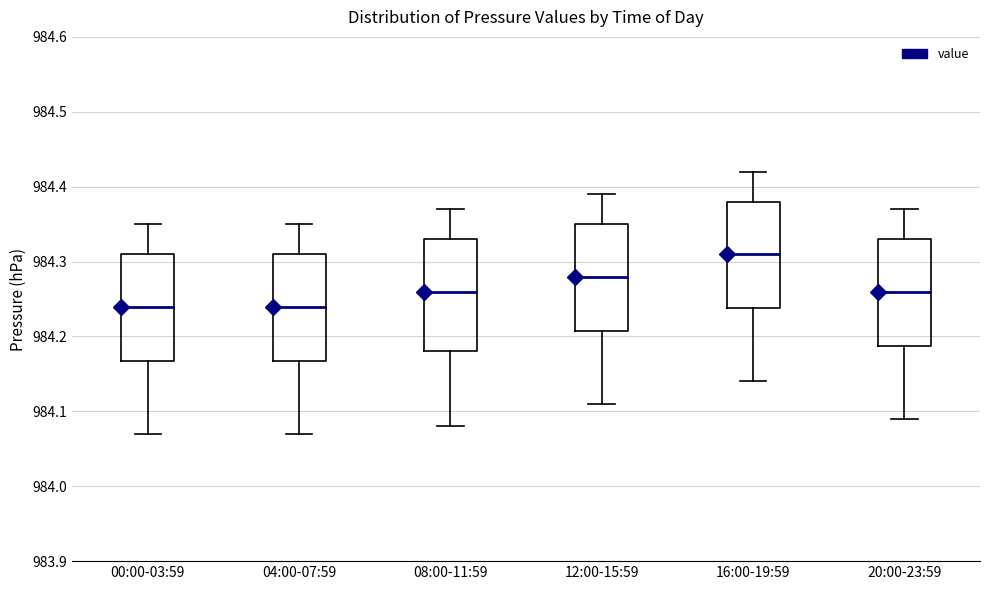

Reading left to right, transcribe this box plot: for each box, give where its median line is, the range the box spans, and where its two whiskers end, as read against the y-axis. The values are not printed on the chart, so give them approximately, as read against the axis.

00:00-03:59: median 984.24, box 984.17 to 984.31, whiskers 984.07 to 984.35
04:00-07:59: median 984.24, box 984.17 to 984.31, whiskers 984.07 to 984.35
08:00-11:59: median 984.26, box 984.18 to 984.33, whiskers 984.08 to 984.37
12:00-15:59: median 984.28, box 984.21 to 984.35, whiskers 984.11 to 984.39
16:00-19:59: median 984.31, box 984.24 to 984.38, whiskers 984.14 to 984.42
20:00-23:59: median 984.26, box 984.19 to 984.33, whiskers 984.09 to 984.37